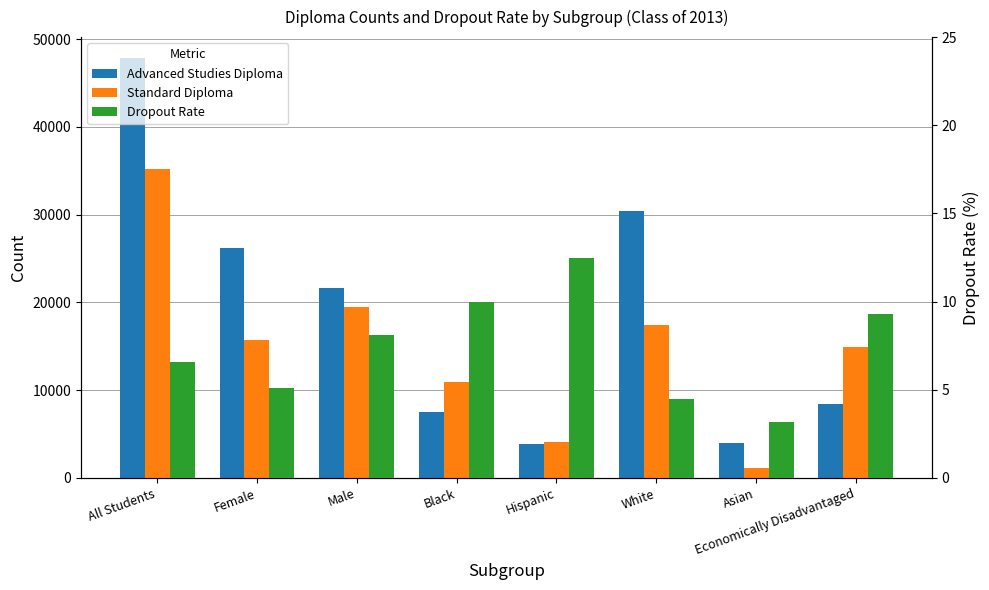

Which label corresponds to the largest value in the chart?

All Students